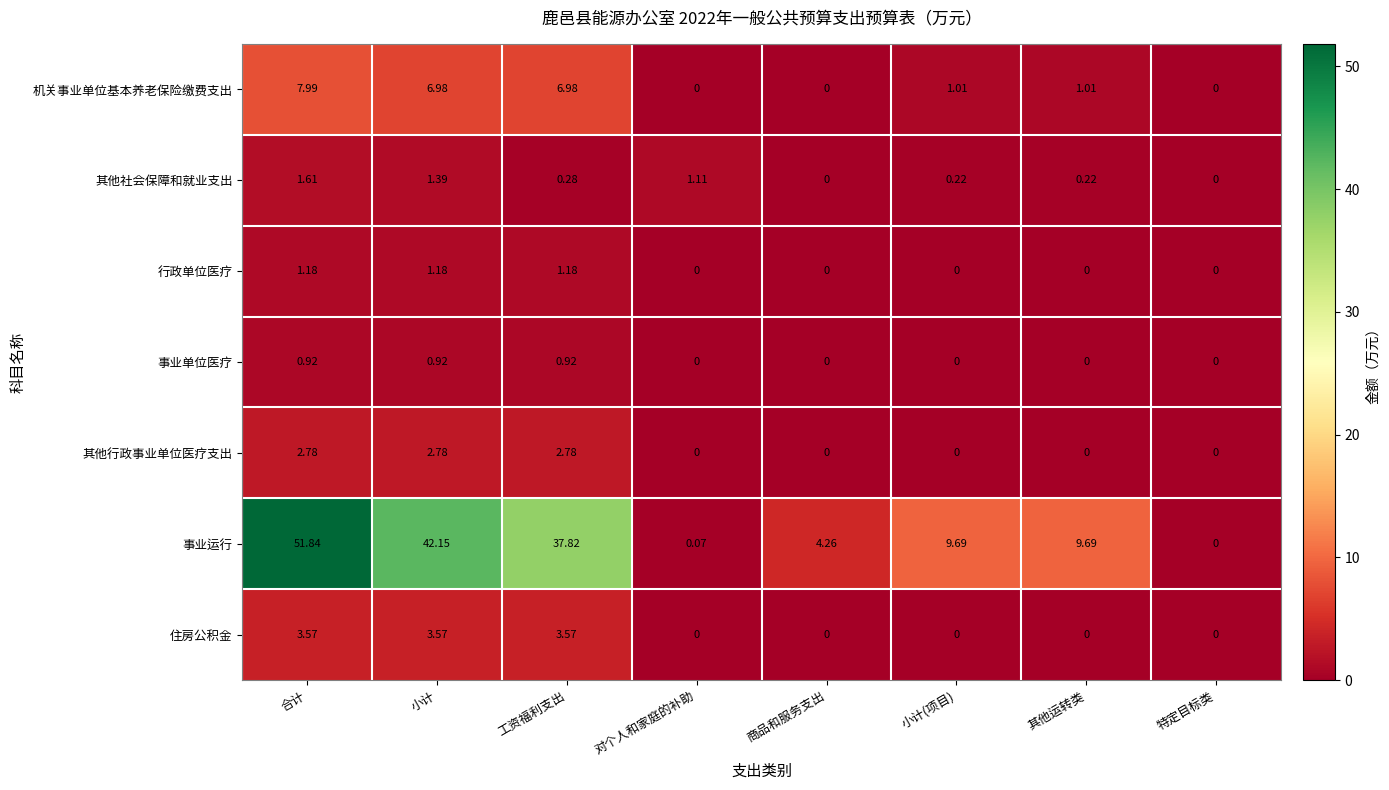

Which series has the widest spread of values?

事业运行